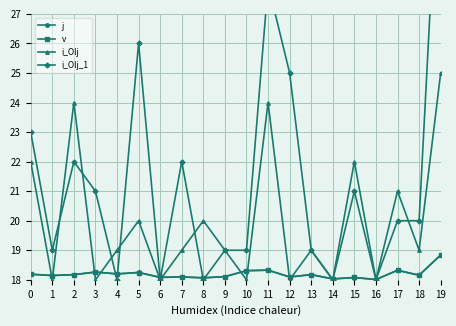

At how many categories does at least one series exceed 23?

5